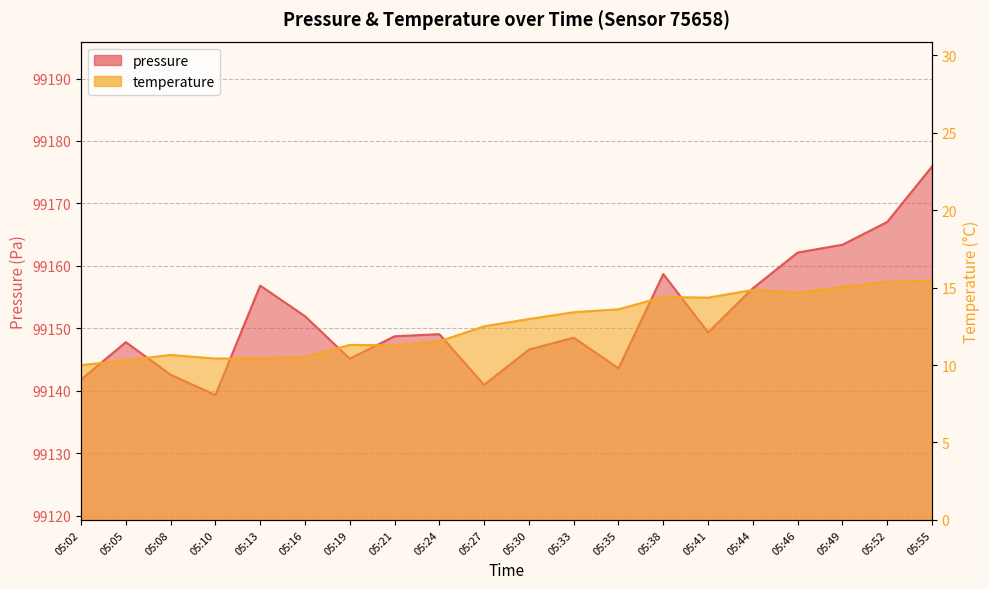

How many data points does each series have?

20